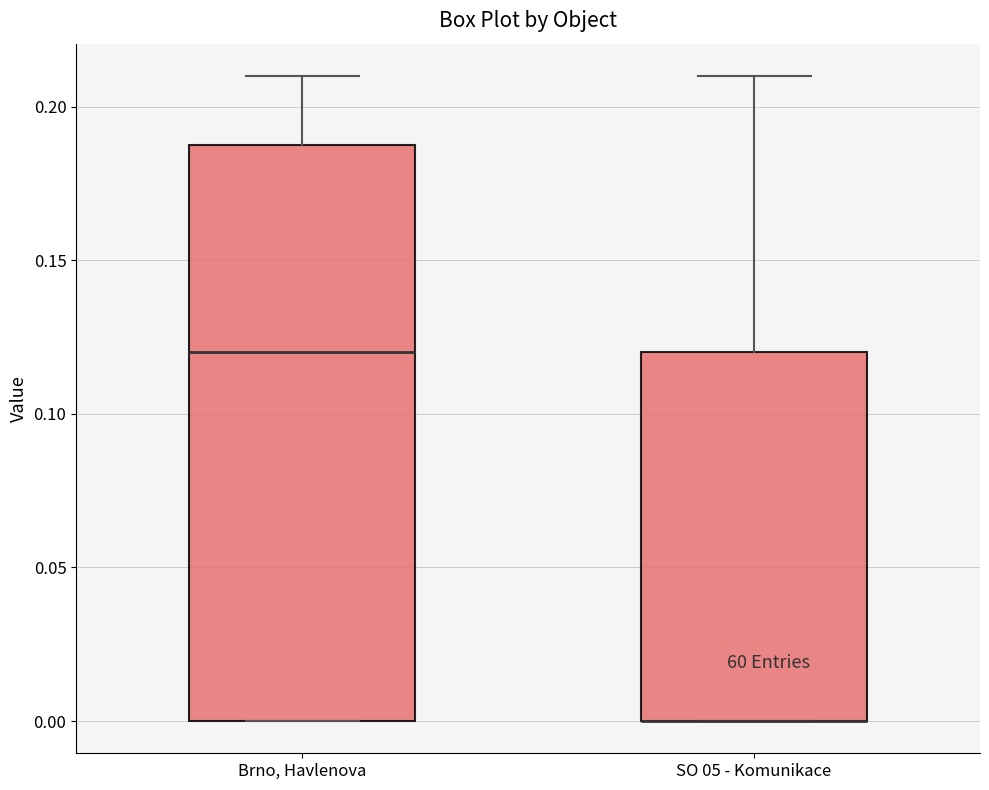

Reading left to right, read every box against the y-axis: the position of its median line, the range the box covers, and the ends of its whiskers. The values are not printed on the chart, so give them approximately, as read against the axis.

Brno, Havlenova: median 0.12, box 0.00 to 0.19, whiskers 0.00 to 0.21
SO 05 - Komunikace: median 0.00 (drawn on the box's lower edge), box 0.00 to 0.12, whiskers 0.00 to 0.21